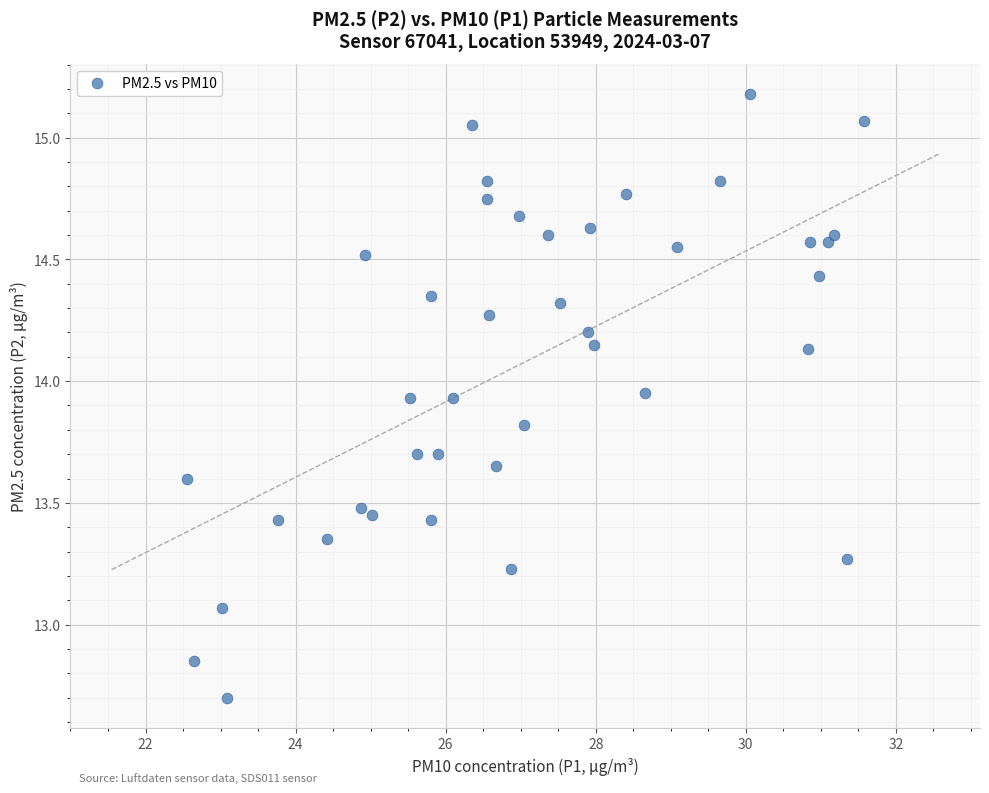

What is the range of Y values (max minus min)?

2.5